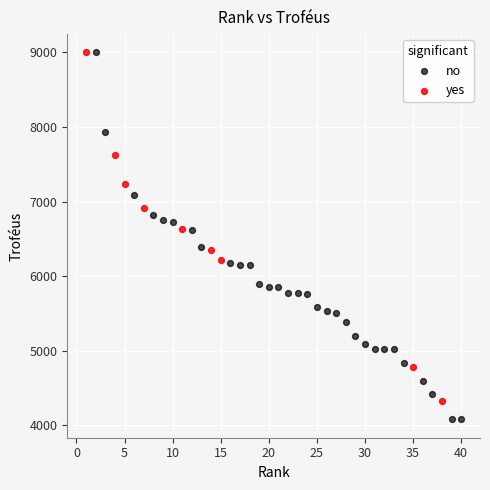

Which series has the largest Y range (max minus min)?

no